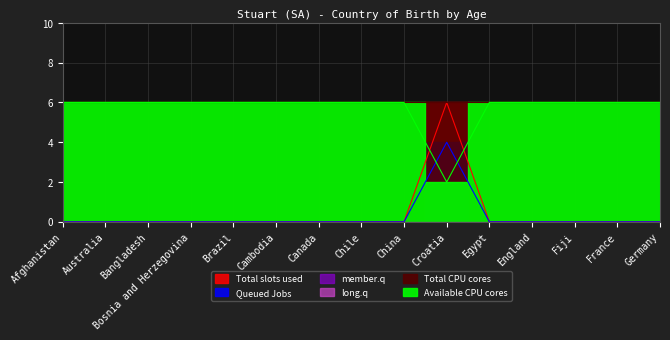

What is the spread (max minus min) of values at France?

6